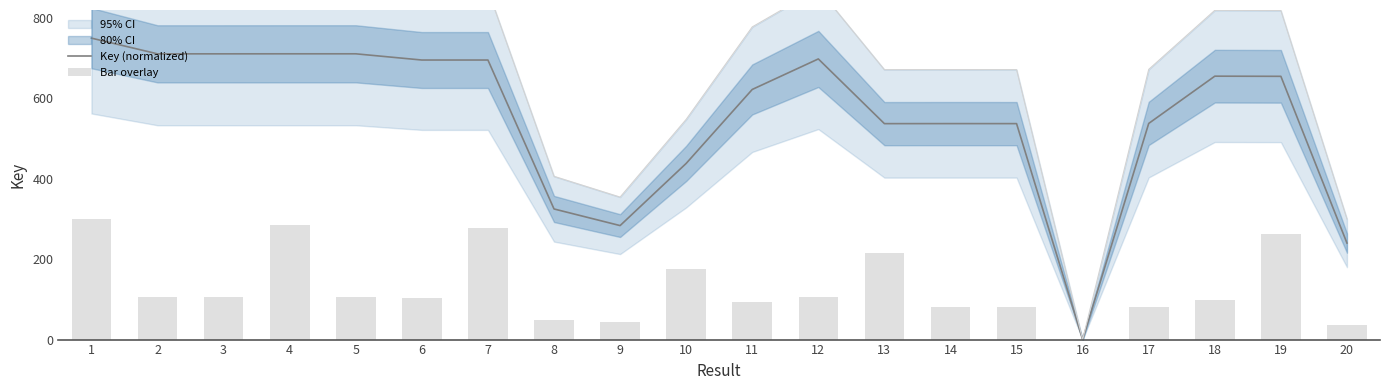

At 6, list the series in order from largest to smallest.

Key (normalized), Bar overlay